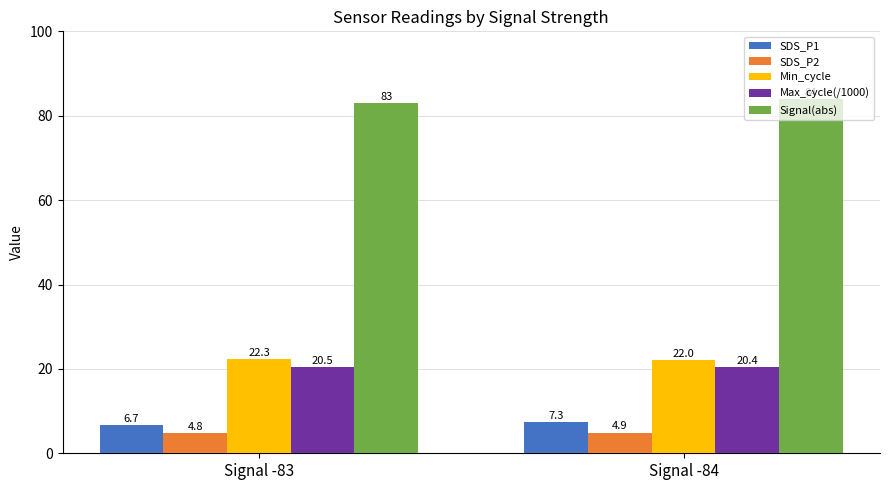

Is it true that SDS_P1 equals 1.4 at Signal -83?

False